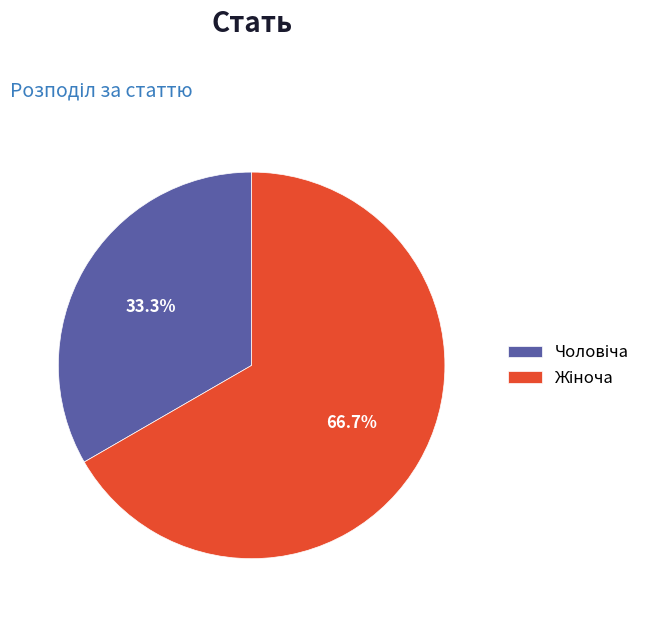

Does any single category account for the majority?

Yes